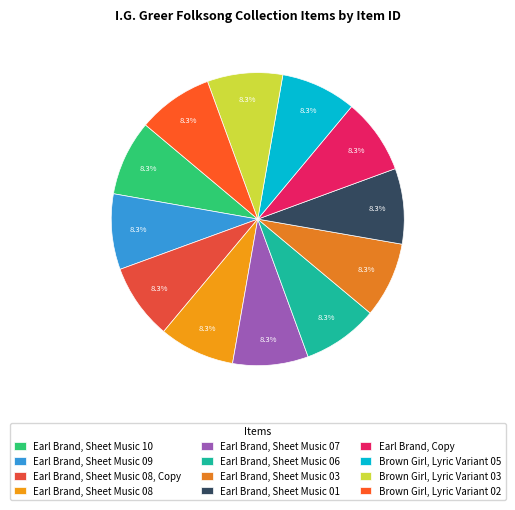

Which category has the smallest portion of the pie?

Brown Girl, Lyric Variant 02